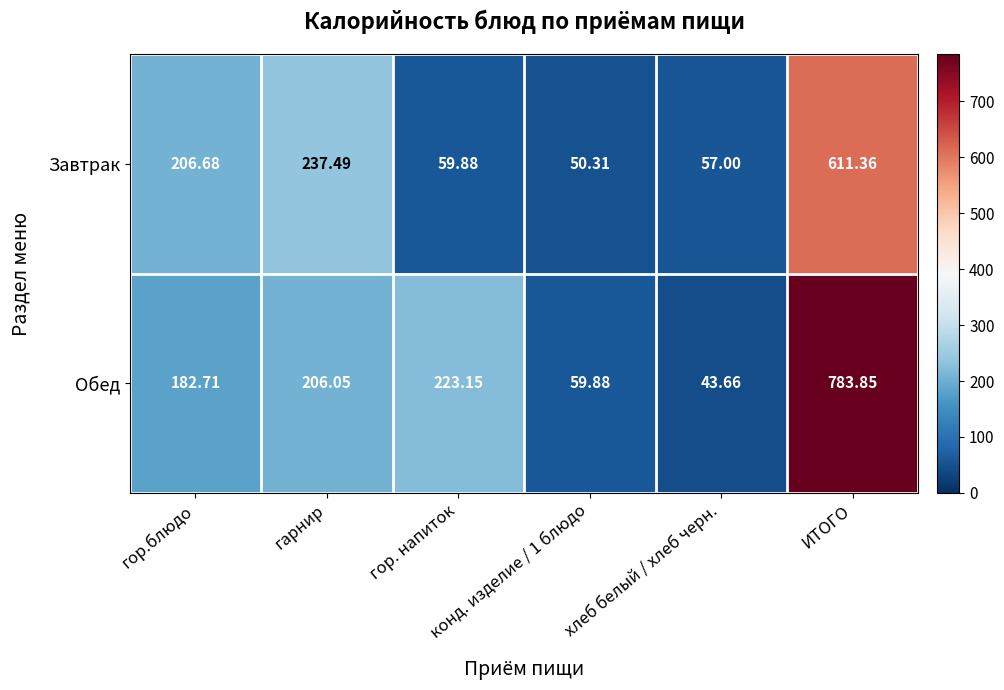

Which series has the widest spread of values?

Обед